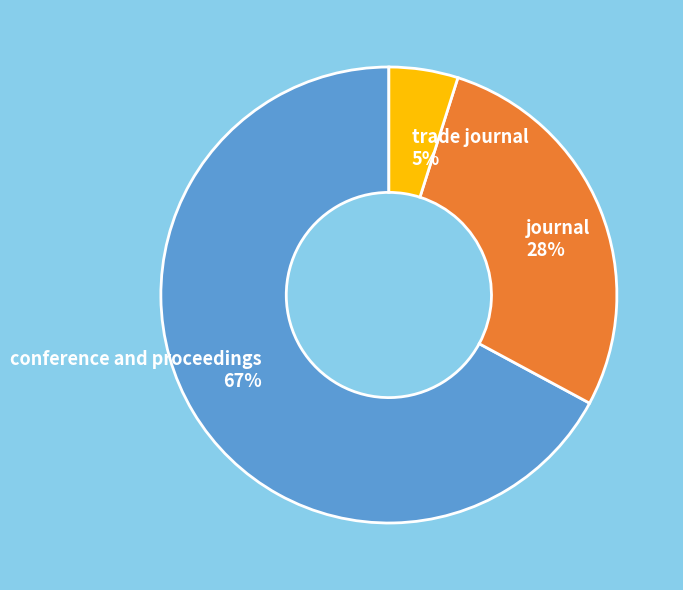

What percentage is the conference and proceedings slice, to the nearest percent?

67%